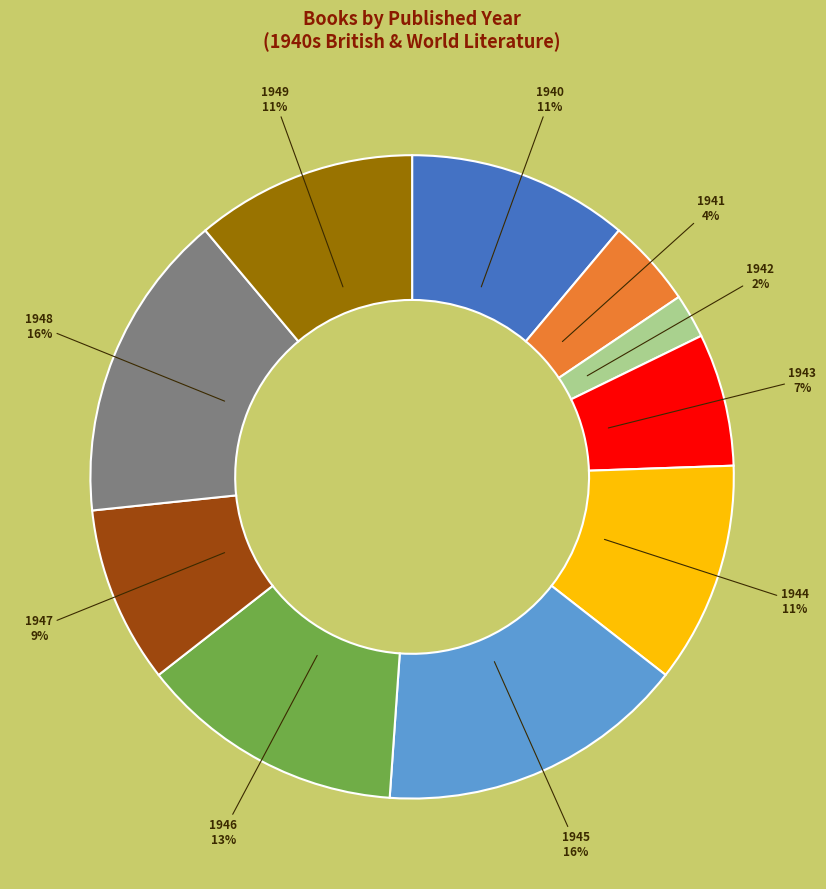

Is there a majority slice in this chart?

No